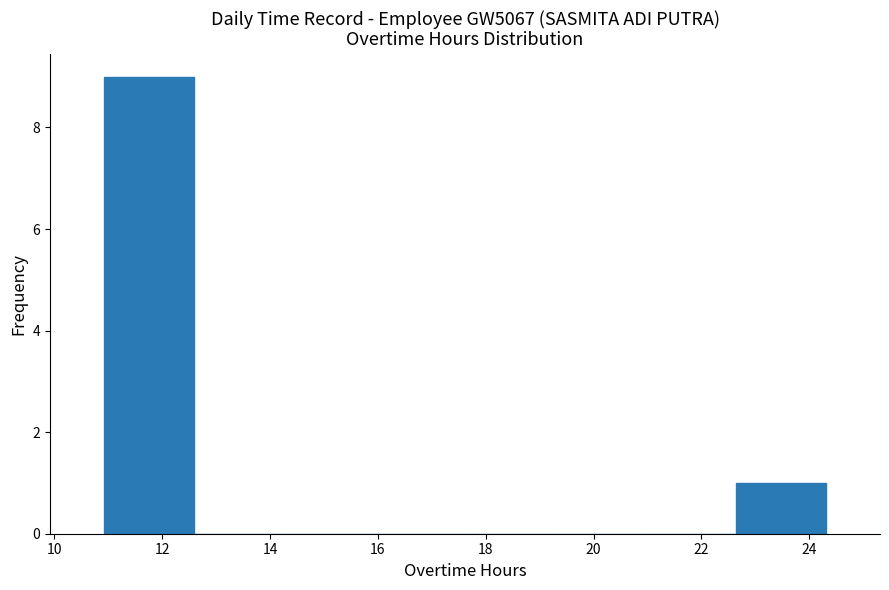

Which range on the x-axis has the tallest bar?

11.0 to 12.6